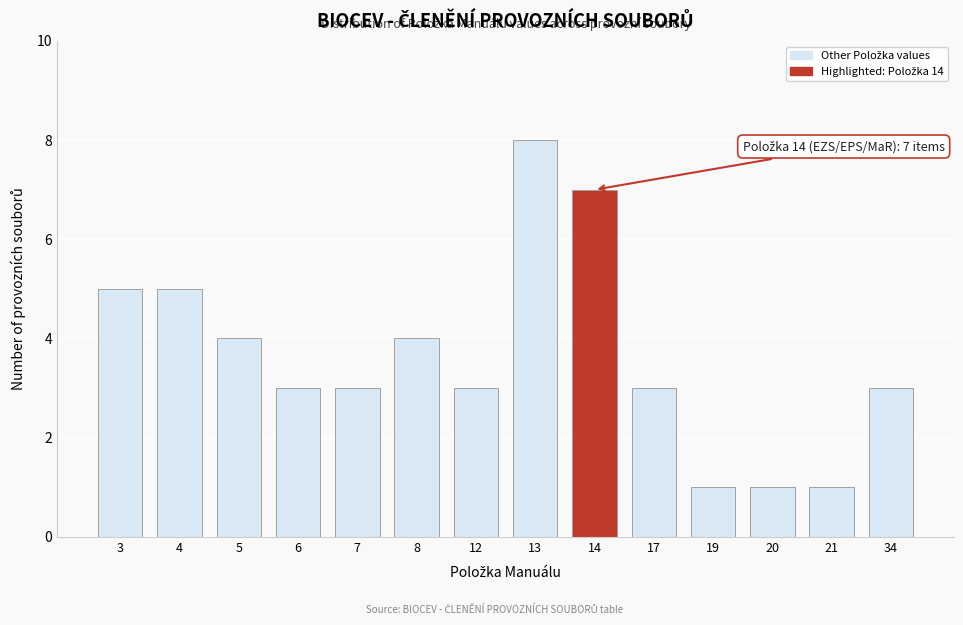

Reading left to right, extract all data points from this chart.

5	5	4	3	3	4	3	8	7	3	1	1	1	3